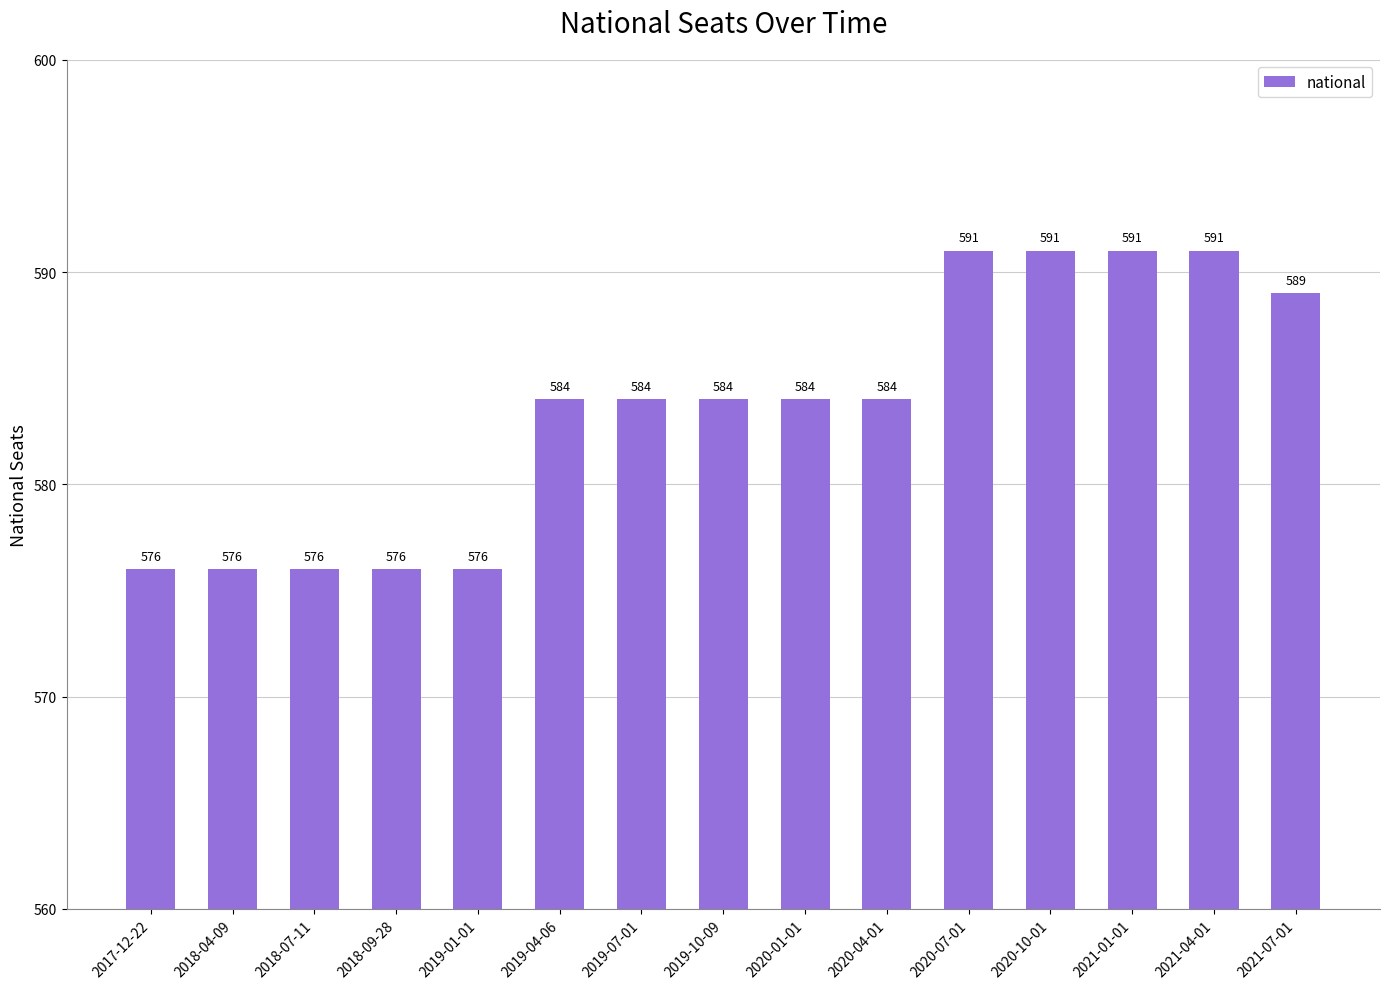

The chart shows a value of 1001 at 2021-04-01. True or false?

False